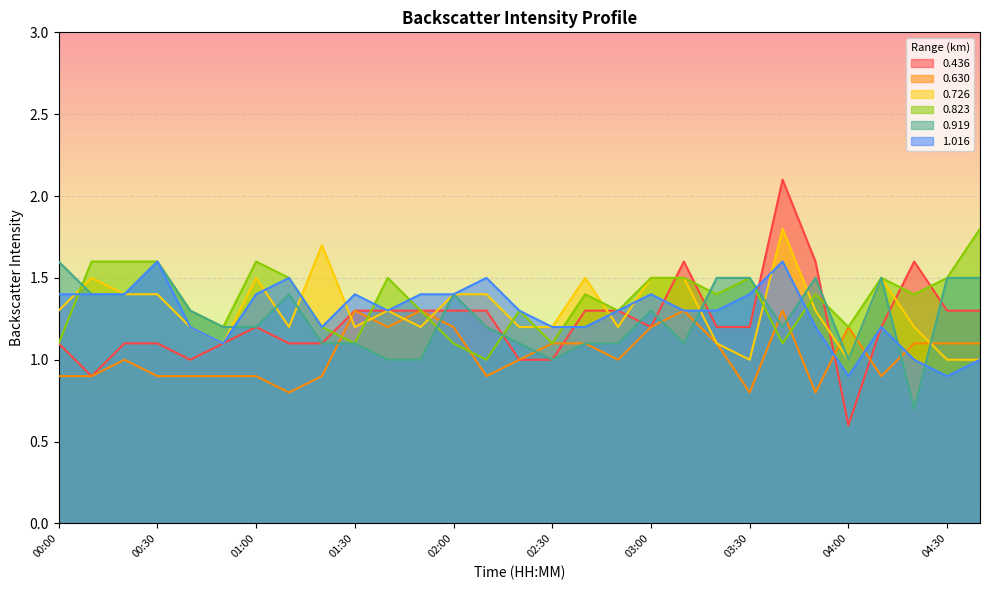

Reading left to right, extract all data points from this chart.

0.436: 1.1	0.9	1.1	1.1	1.0	1.1	1.2	1.1	1.1	1.3	1.3	1.3	1.3	1.3	1.0	1.0	1.3	1.3	1.2	1.6	1.2	1.2	2.1	1.6	0.6	1.2	1.6	1.3	1.3
0.630: 0.9	0.9	1.0	0.9	0.9	0.9	0.9	0.8	0.9	1.3	1.2	1.3	1.2	0.9	1.0	1.1	1.1	1.0	1.2	1.3	1.1	0.8	1.3	0.8	1.2	0.9	1.1	1.1	1.1
0.726: 1.3	1.5	1.4	1.4	1.2	1.1	1.5	1.2	1.7	1.2	1.3	1.2	1.4	1.4	1.2	1.2	1.5	1.2	1.5	1.5	1.1	1.0	1.8	1.3	1.0	1.5	1.2	1.0	1.0
0.823: 1.1	1.6	1.6	1.6	1.3	1.2	1.6	1.5	1.2	1.1	1.5	1.3	1.1	1.0	1.3	1.1	1.4	1.3	1.5	1.5	1.4	1.5	1.1	1.4	1.2	1.5	1.4	1.5	1.8
0.919: 1.6	1.4	1.4	1.6	1.3	1.2	1.2	1.4	1.1	1.1	1.0	1.0	1.4	1.2	1.1	1.0	1.1	1.1	1.3	1.1	1.5	1.5	1.2	1.5	1.0	1.5	0.7	1.5	1.5
1.016: 1.4	1.4	1.4	1.6	1.2	1.1	1.4	1.5	1.2	1.4	1.3	1.4	1.4	1.5	1.3	1.2	1.2	1.3	1.4	1.3	1.3	1.4	1.6	1.2	0.9	1.2	1.0	0.9	1.0